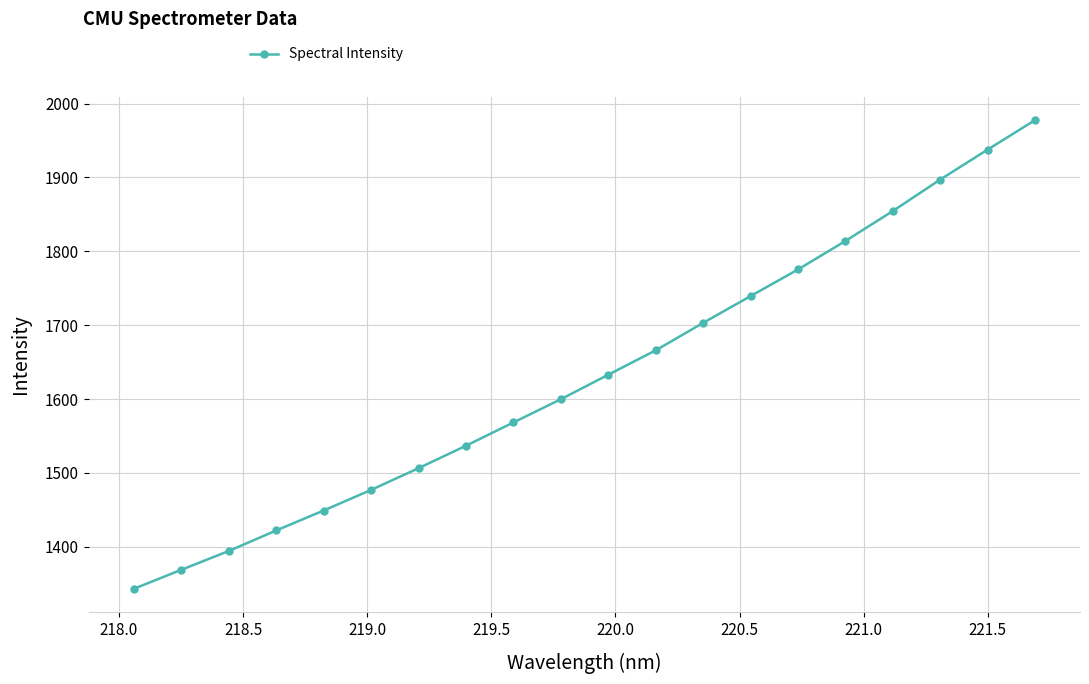

What is the difference between the second highest and minimum values?

594.5